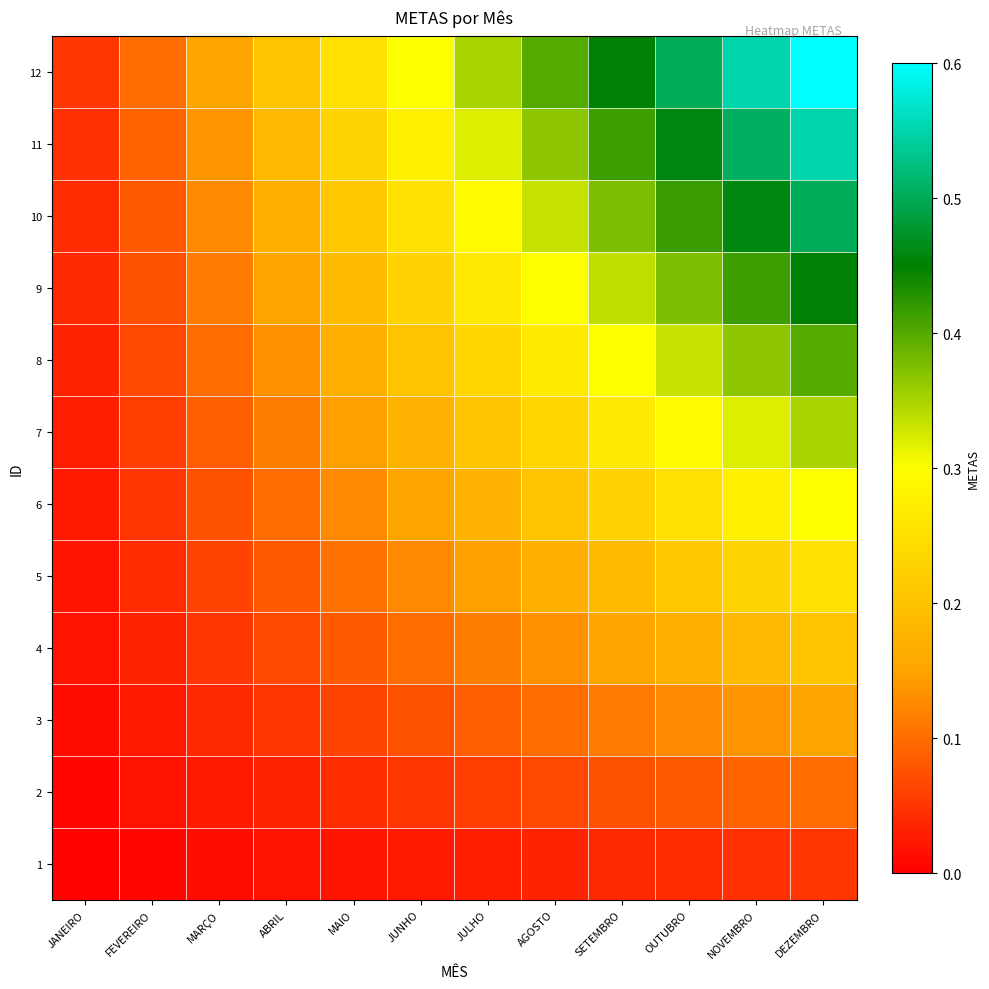

Reading right to left, transcribe all the data shown in this chart.

1: DEZEMBRO=0.0	NOVEMBRO=0.0	OUTUBRO=0.0	SETEMBRO=0.0	AGOSTO=0.0	JULHO=0.0	JUNHO=0.0	MAIO=0.0	ABRIL=0.0	MARÇO=0.0	FEVEREIRO=0.0	JANEIRO=0.0
2: DEZEMBRO=0.1	NOVEMBRO=0.1	OUTUBRO=0.1	SETEMBRO=0.1	AGOSTO=0.1	JULHO=0.1	JUNHO=0.0	MAIO=0.0	ABRIL=0.0	MARÇO=0.0	FEVEREIRO=0.0	JANEIRO=0.0
3: DEZEMBRO=0.1	NOVEMBRO=0.1	OUTUBRO=0.1	SETEMBRO=0.1	AGOSTO=0.1	JULHO=0.1	JUNHO=0.1	MAIO=0.1	ABRIL=0.1	MARÇO=0.0	FEVEREIRO=0.0	JANEIRO=0.0
4: DEZEMBRO=0.2	NOVEMBRO=0.2	OUTUBRO=0.2	SETEMBRO=0.1	AGOSTO=0.1	JULHO=0.1	JUNHO=0.1	MAIO=0.1	ABRIL=0.1	MARÇO=0.0	FEVEREIRO=0.0	JANEIRO=0.0
5: DEZEMBRO=0.2	NOVEMBRO=0.2	OUTUBRO=0.2	SETEMBRO=0.2	AGOSTO=0.2	JULHO=0.1	JUNHO=0.1	MAIO=0.1	ABRIL=0.1	MARÇO=0.1	FEVEREIRO=0.0	JANEIRO=0.0
6: DEZEMBRO=0.3	NOVEMBRO=0.3	OUTUBRO=0.2	SETEMBRO=0.2	AGOSTO=0.2	JULHO=0.2	JUNHO=0.1	MAIO=0.1	ABRIL=0.1	MARÇO=0.1	FEVEREIRO=0.1	JANEIRO=0.0
7: DEZEMBRO=0.4	NOVEMBRO=0.3	OUTUBRO=0.3	SETEMBRO=0.3	AGOSTO=0.2	JULHO=0.2	JUNHO=0.2	MAIO=0.1	ABRIL=0.1	MARÇO=0.1	FEVEREIRO=0.1	JANEIRO=0.0
8: DEZEMBRO=0.4	NOVEMBRO=0.4	OUTUBRO=0.3	SETEMBRO=0.3	AGOSTO=0.3	JULHO=0.2	JUNHO=0.2	MAIO=0.2	ABRIL=0.1	MARÇO=0.1	FEVEREIRO=0.1	JANEIRO=0.0
9: DEZEMBRO=0.4	NOVEMBRO=0.4	OUTUBRO=0.4	SETEMBRO=0.3	AGOSTO=0.3	JULHO=0.3	JUNHO=0.2	MAIO=0.2	ABRIL=0.1	MARÇO=0.1	FEVEREIRO=0.1	JANEIRO=0.0
10: DEZEMBRO=0.5	NOVEMBRO=0.5	OUTUBRO=0.4	SETEMBRO=0.4	AGOSTO=0.3	JULHO=0.3	JUNHO=0.2	MAIO=0.2	ABRIL=0.2	MARÇO=0.1	FEVEREIRO=0.1	JANEIRO=0.0
11: DEZEMBRO=0.5	NOVEMBRO=0.5	OUTUBRO=0.5	SETEMBRO=0.4	AGOSTO=0.4	JULHO=0.3	JUNHO=0.3	MAIO=0.2	ABRIL=0.2	MARÇO=0.1	FEVEREIRO=0.1	JANEIRO=0.0
12: DEZEMBRO=0.6	NOVEMBRO=0.6	OUTUBRO=0.5	SETEMBRO=0.5	AGOSTO=0.4	JULHO=0.3	JUNHO=0.3	MAIO=0.2	ABRIL=0.2	MARÇO=0.1	FEVEREIRO=0.1	JANEIRO=0.1